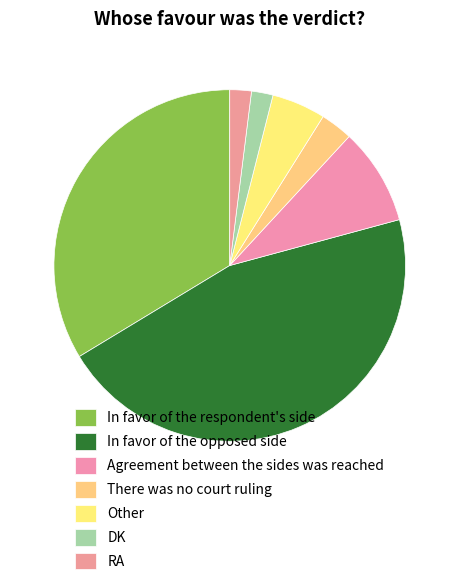

What is the change in value from Agreement between the sides was reached to There was no court ruling?

-6